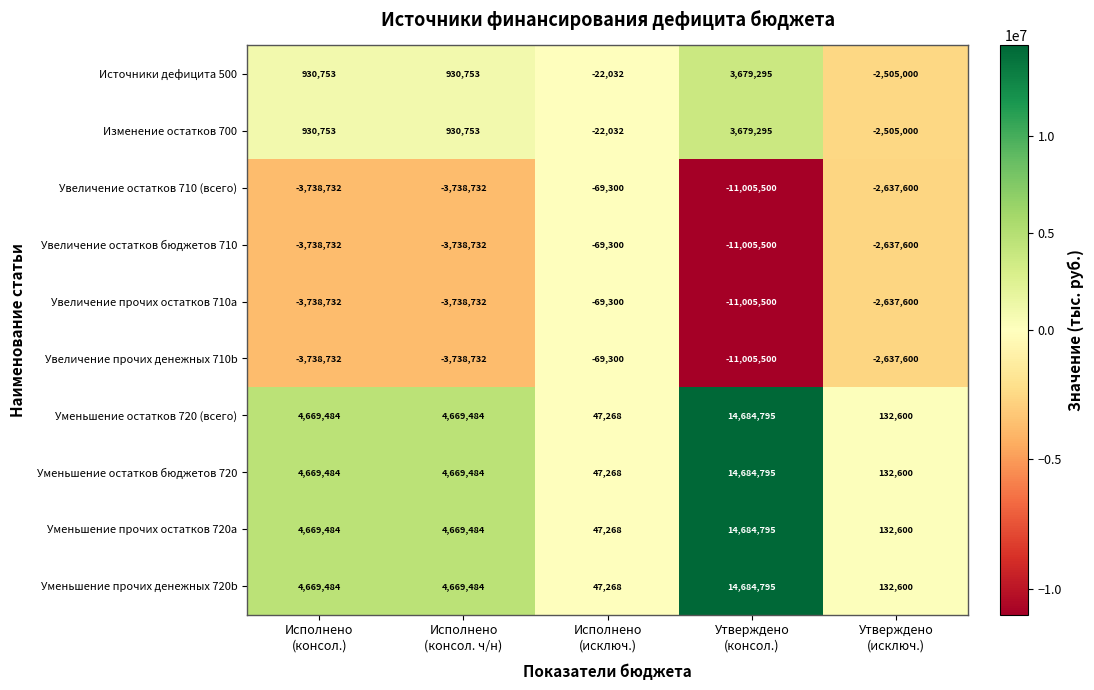

At which category is the sum across all series the highest?

Утверждено
(консол.)